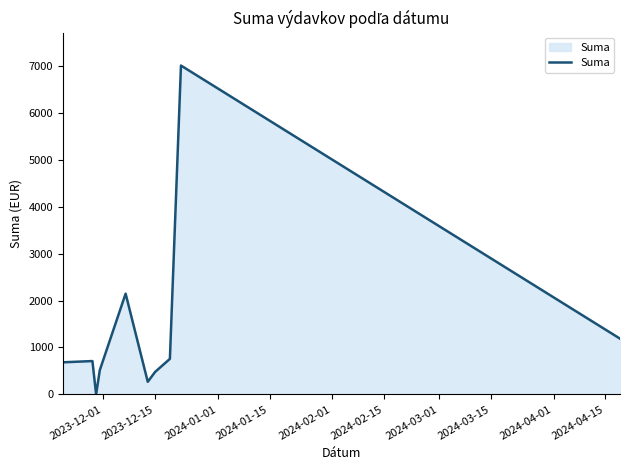

Is this an area chart (filled region under the line)?

Yes